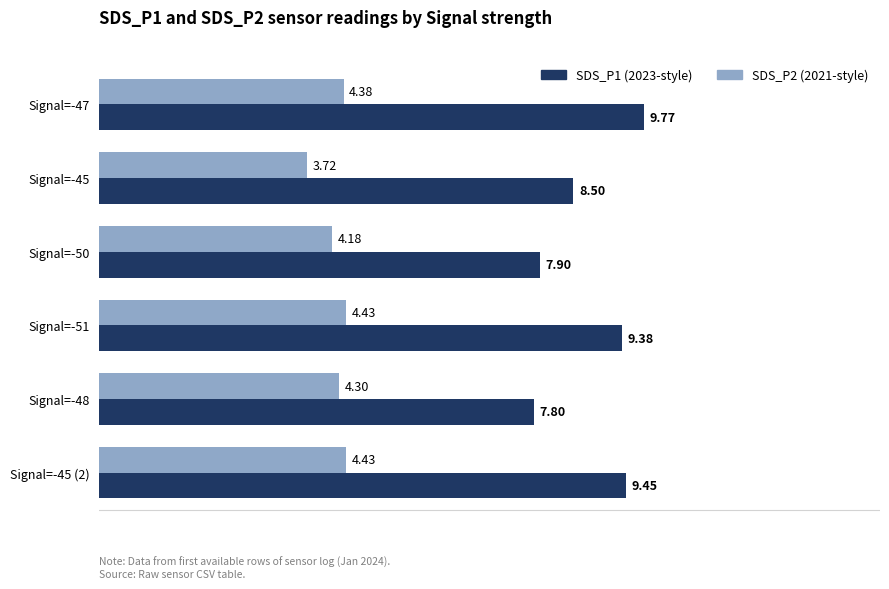

How many categories are shown in the chart?

6